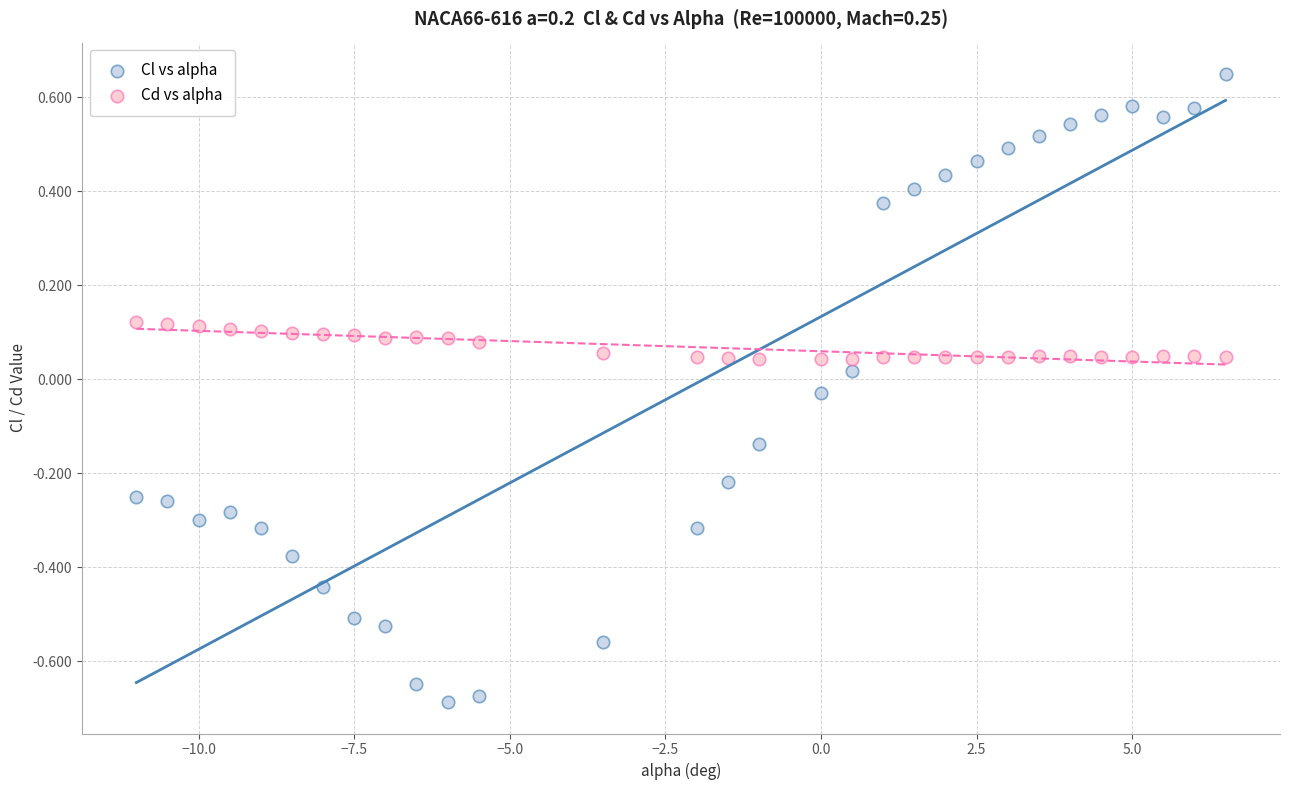

Which series reaches the minimum Y coordinate?

Cl vs alpha